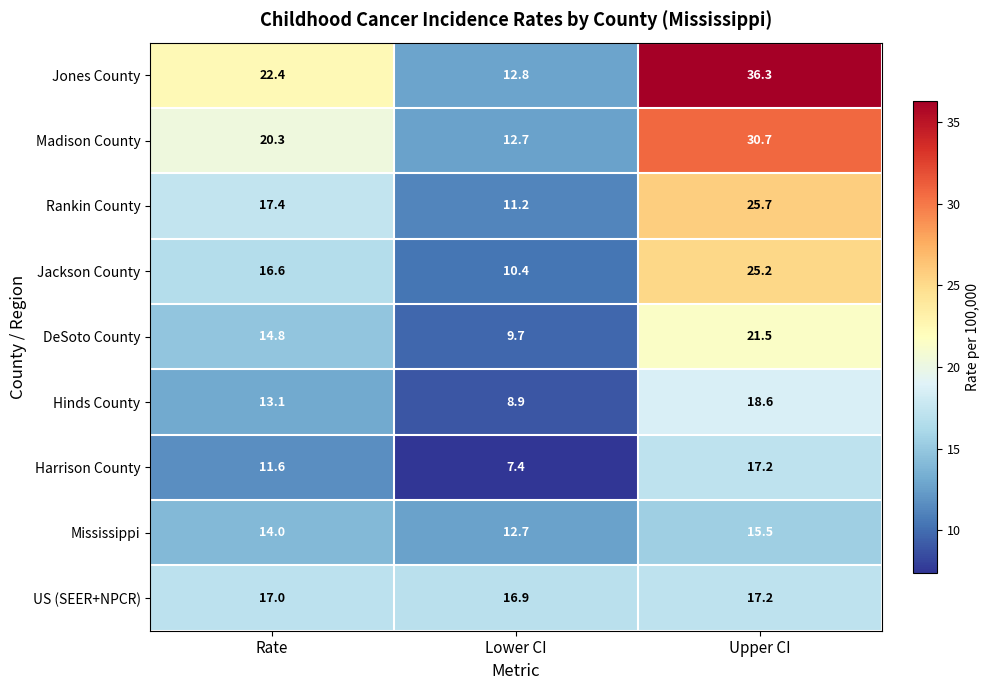

What is the difference between the maximum and minimum values in the Jackson County series?

14.8